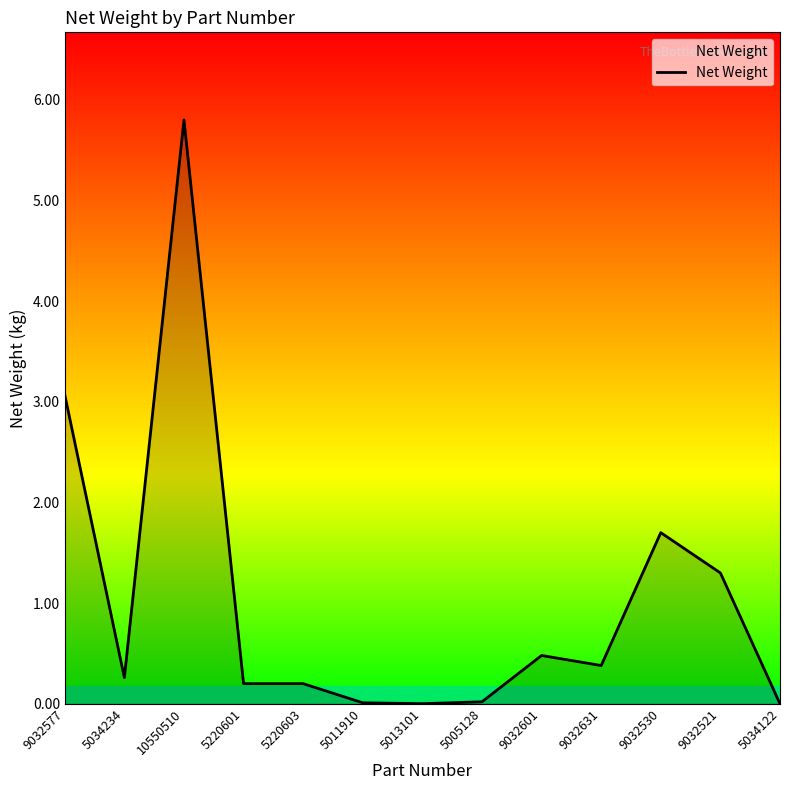

True or false: the data shows 1.7 at 9032530.

True